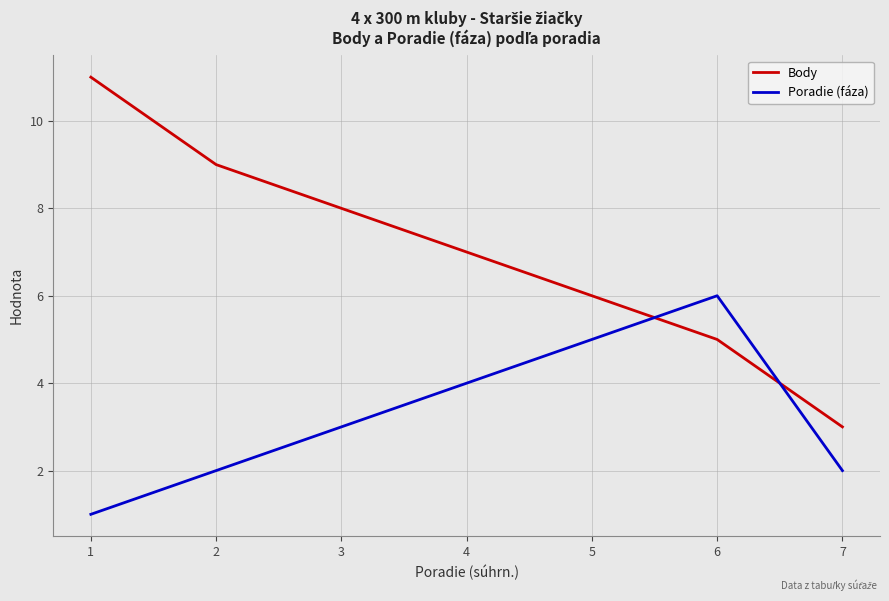

At 7, list the series in order from smallest to largest.

Poradie (fáza), Body